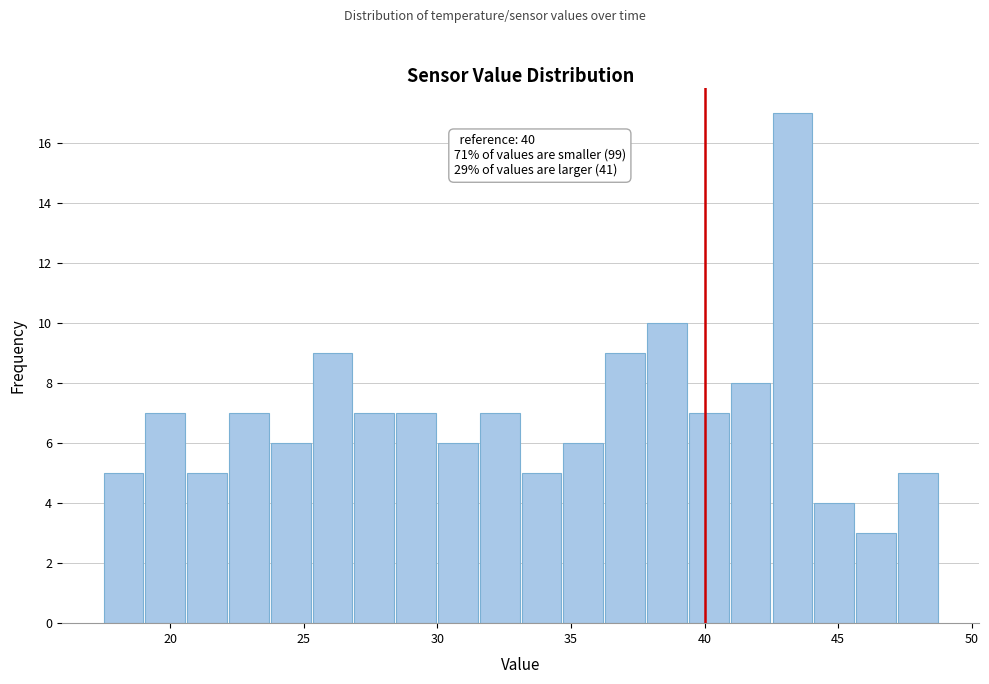

Read against the x-axis, roughly where is the centre of the tallest bar?

43.5